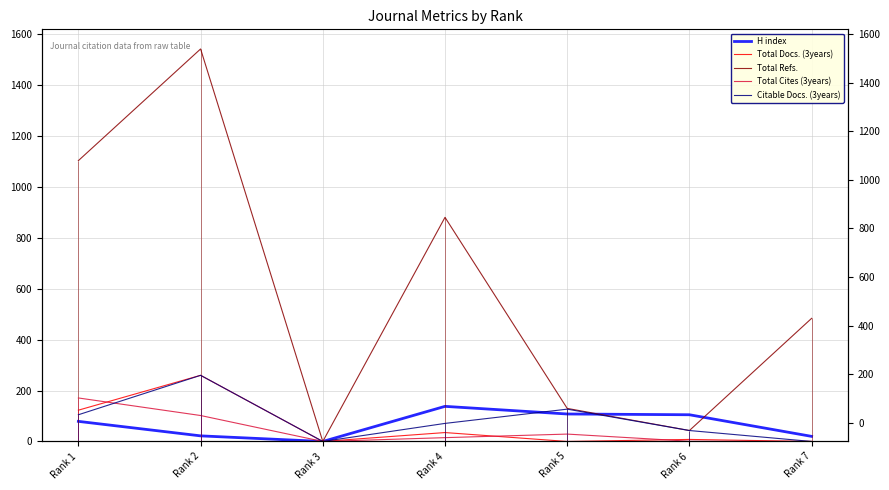

Between Rank 4 and Rank 5, which series saw the biggest shift?

Total Refs.